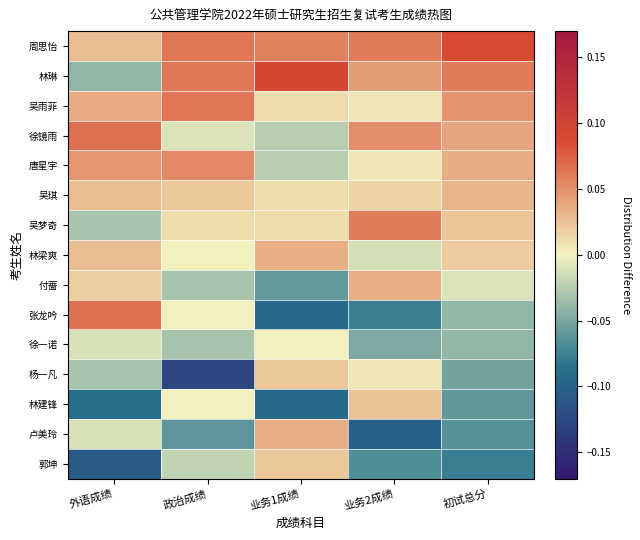

At which category does the chart reach its peak across all series?

业务1成绩